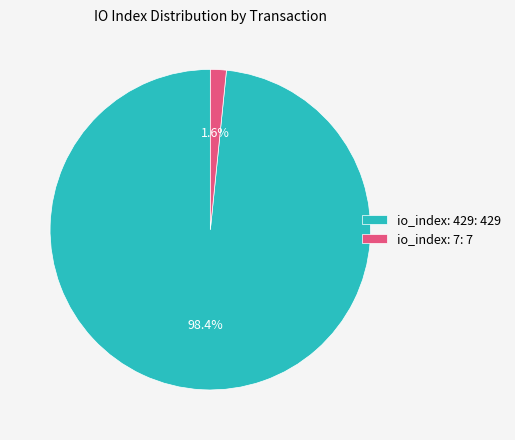

How many slices are in this pie chart?

2